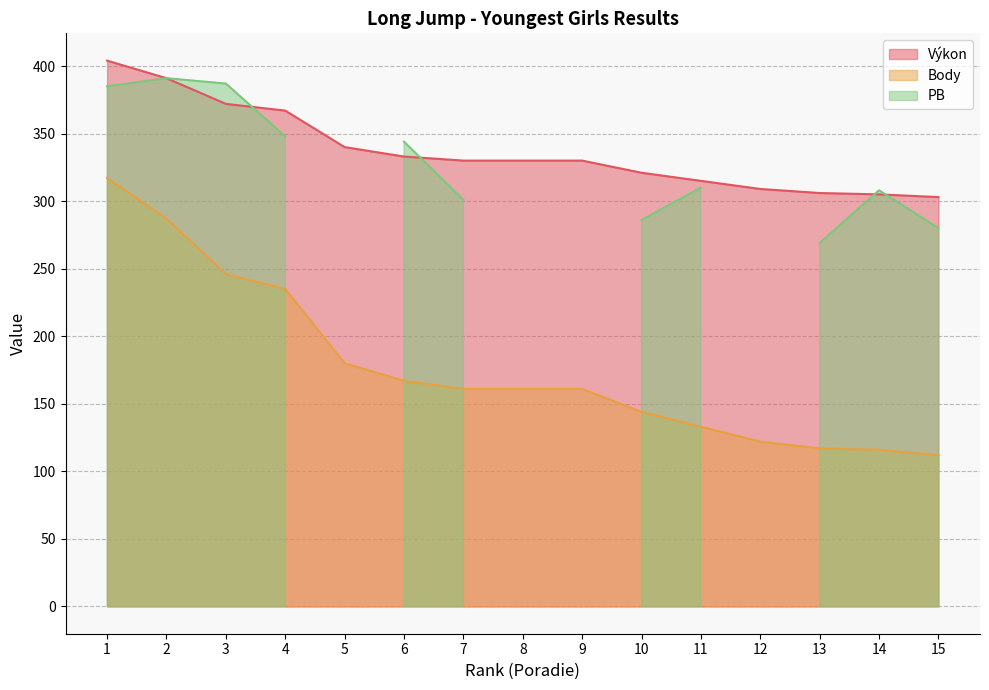

The Body series shows 161 at 9. True or false?

True